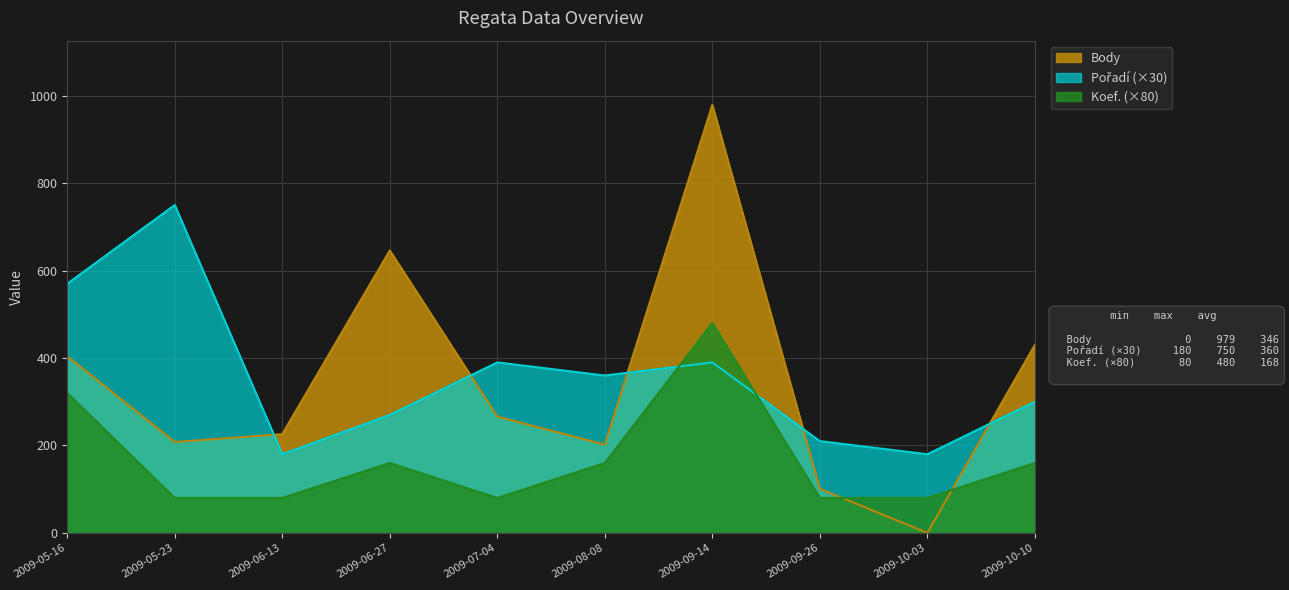

Rank the categories by Pořadí value from highest to lowest.

2009-05-23, 2009-05-16, 2009-07-04, 2009-09-14, 2009-08-08, 2009-10-10, 2009-06-27, 2009-09-26, 2009-06-13, 2009-10-03